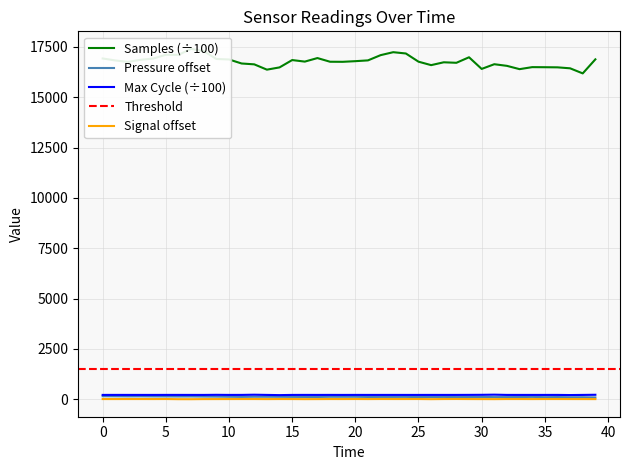

Reading left to right, what are all the values shown in this chart?

Samples: 16924.1	16826.9	16752.7	16858.5	16920.8	17107.1	17104.5	17402.3	17291.7	16899.7	16874.4	16674.8	16632.7	16369.1	16480.7	16845.4	16768.8	16944.6	16761.8	16758.3	16790.4	16829.4	17089.0	17236.5	17172.1	16765.0	16593.5	16734.7	16709.7	16984.1	16405.3	16638.9	16557.6	16394.0	16493.8	16490.1	16483.8	16435.8	16182.9	16880.9
BME280_pressure: 146.0	142.6	138.2	140.5	136.6	134.8	132.5	133.7	128.6	125.6	118.7	112.7	119.4	118.2	117.1	112.6	110.2	108.6	118.7	117.6	118.5	109.4	112.0	112.4	113.7	104.9	106.7	111.5	104.0	105.1	110.5	101.9	102.9	105.9	112.9	99.7	105.3	94.4	97.2	86.1
Max_cycle: 211.1	211.5	211.1	210.8	210.5	211.7	211.4	210.8	210.3	215.7	210.8	211.4	221.0	210.8	201.3	210.5	211.2	210.5	211.4	210.1	211.2	210.4	210.7	210.8	210.4	210.5	210.7	210.4	210.9	212.8	215.7	223.3	210.9	210.5	210.5	210.7	211.1	204.3	210.8	218.0
Signal: 5.0	5.0	6.0	6.0	5.0	7.0	-1.0	-2.0	3.0	4.0	5.0	6.0	6.0	3.0	6.0	5.0	1.0	3.0	6.0	5.0	7.0	4.0	7.0	6.0	6.0	7.0	0.0	6.0	8.0	5.0	3.0	1.0	6.0	6.0	4.0	6.0	6.0	5.0	4.0	3.0